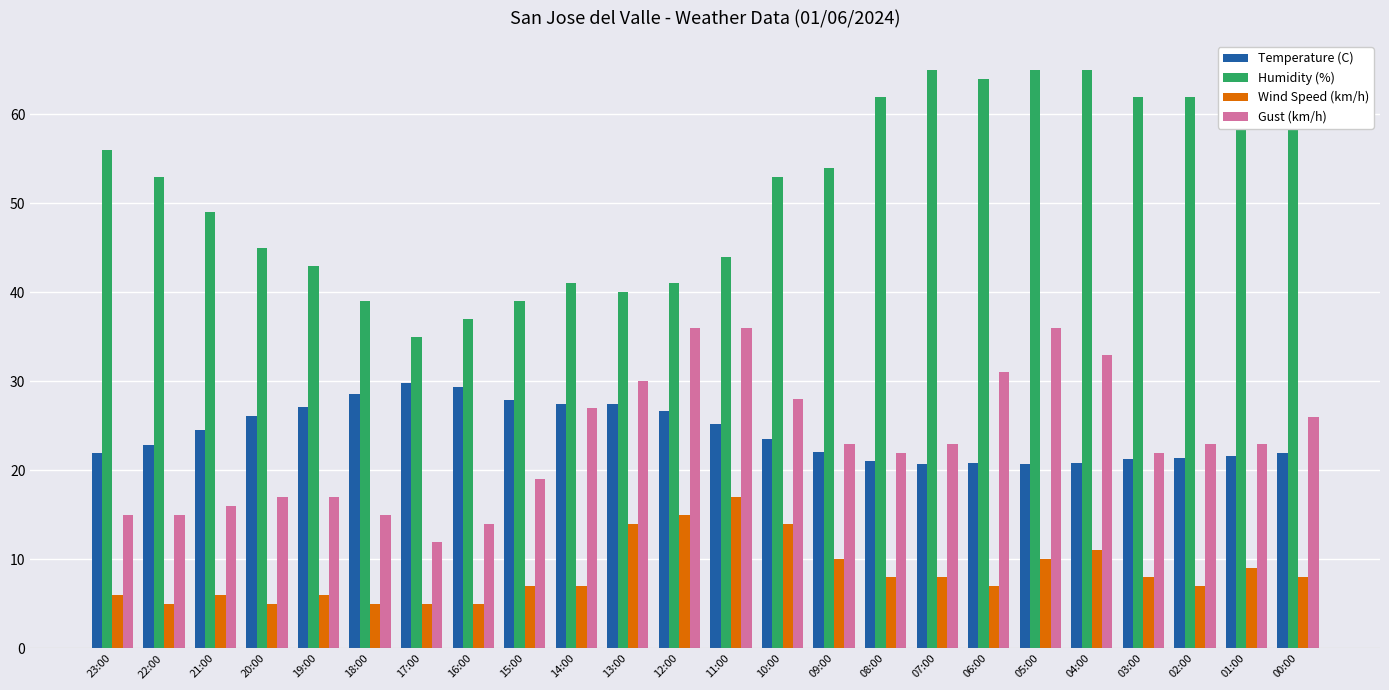

Which series has the largest total across all categories?

Humidity (%)